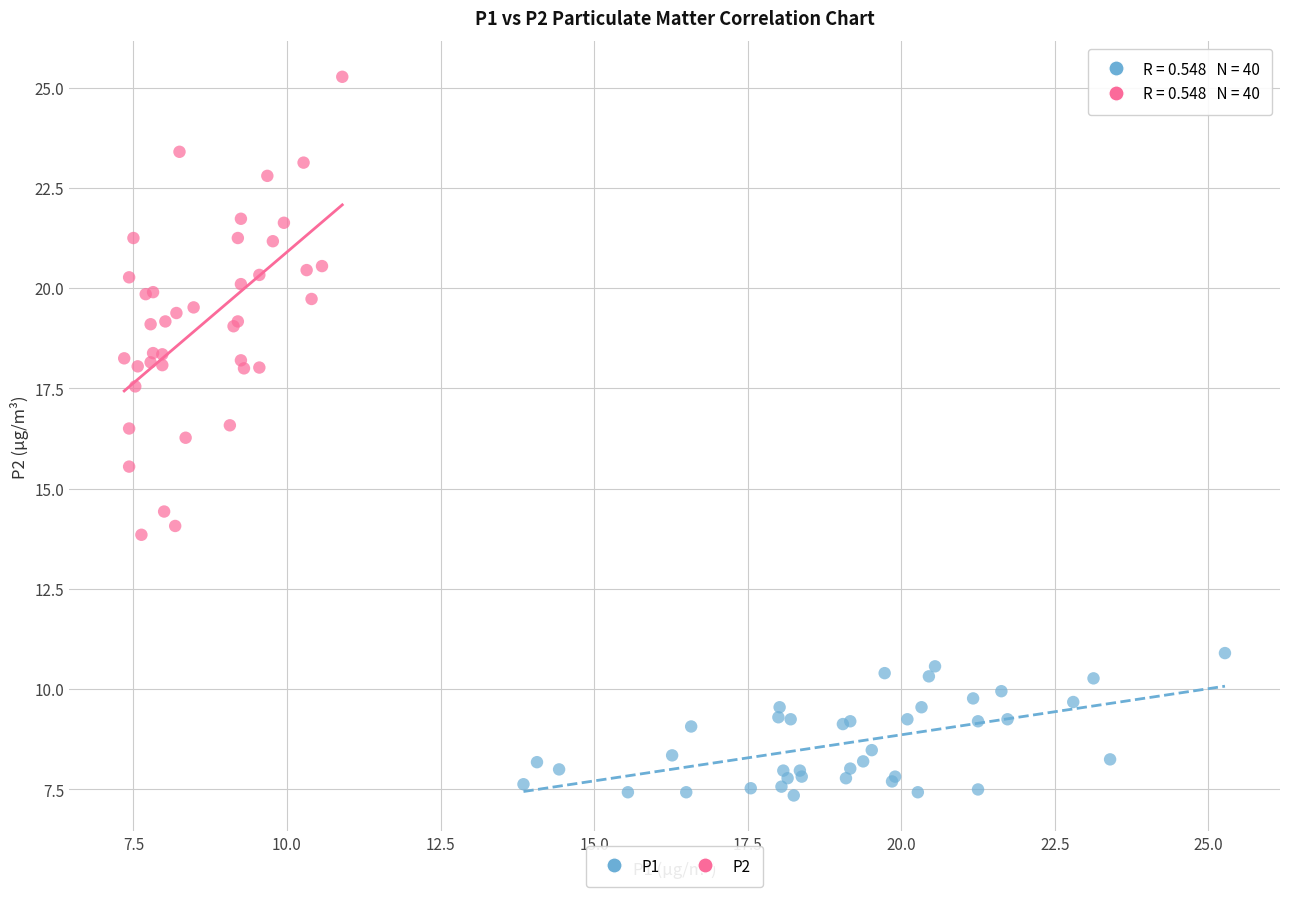

Which series contains the lowest Y value?

P1